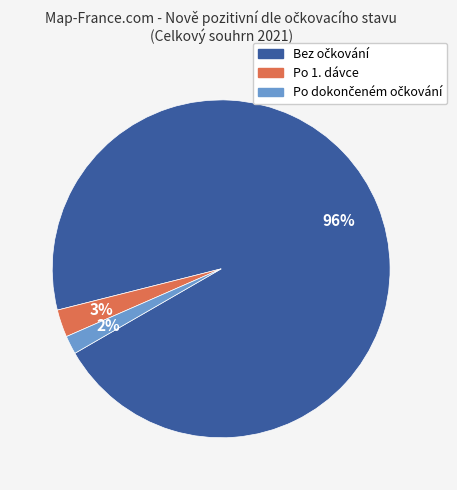

Is there any slice that represents more than half of the pie?

Yes